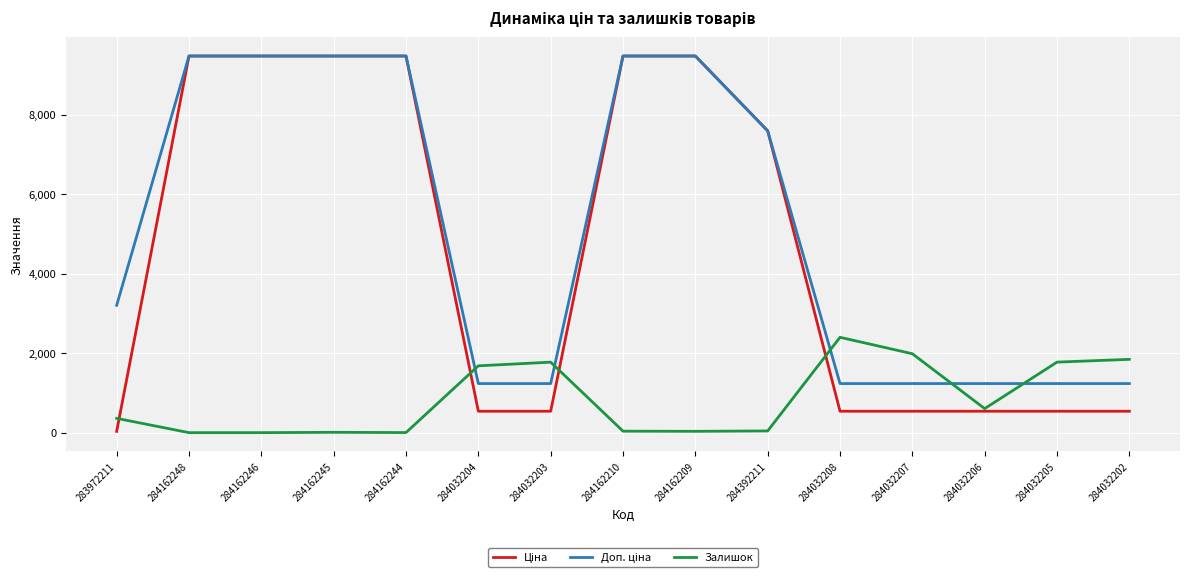

What is the maximum value shown in the chart?

9480.1